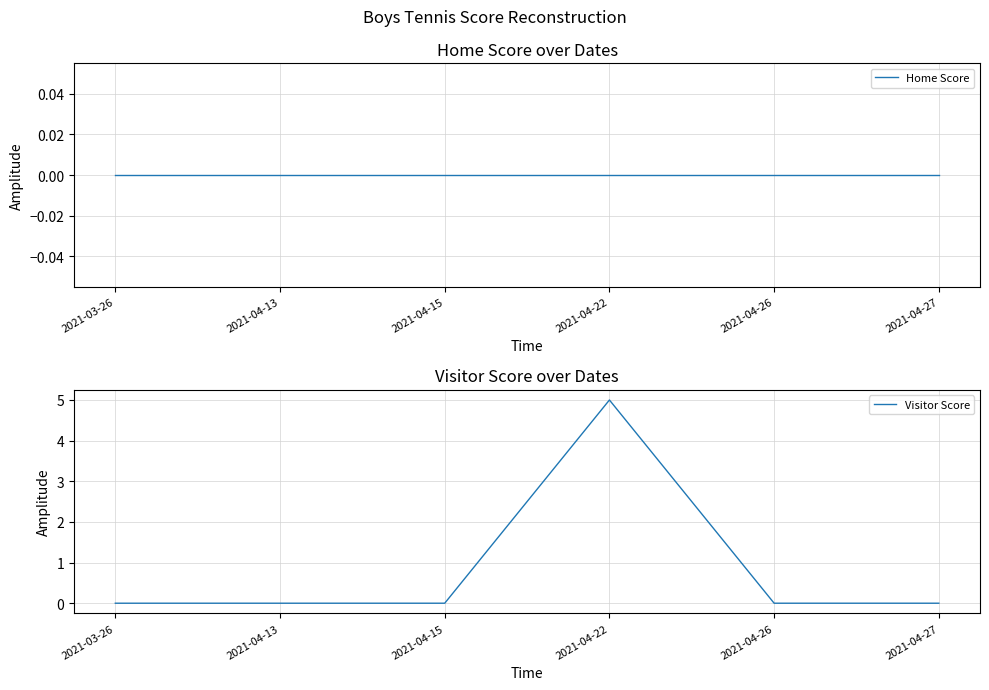

What is the difference between the maximum and minimum values in the Visitor Score series?

5